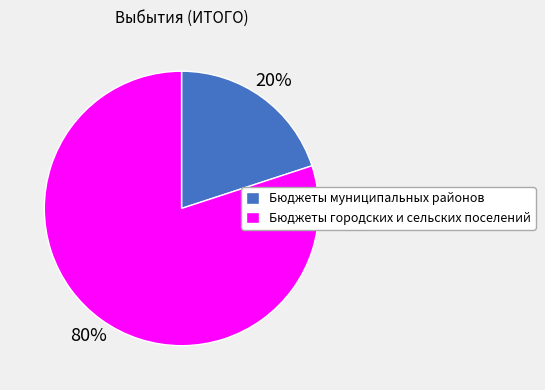

Count the number of slices in the pie.

2